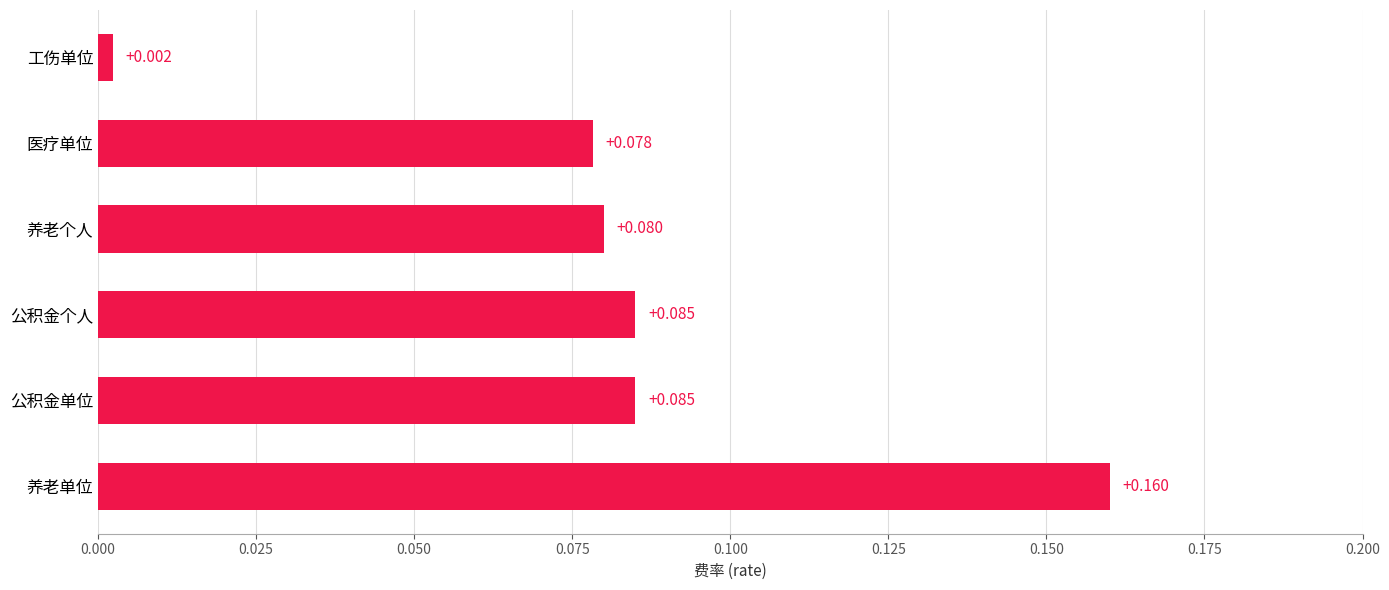

Between 公积金单位 and 工伤单位, which is larger?

公积金单位